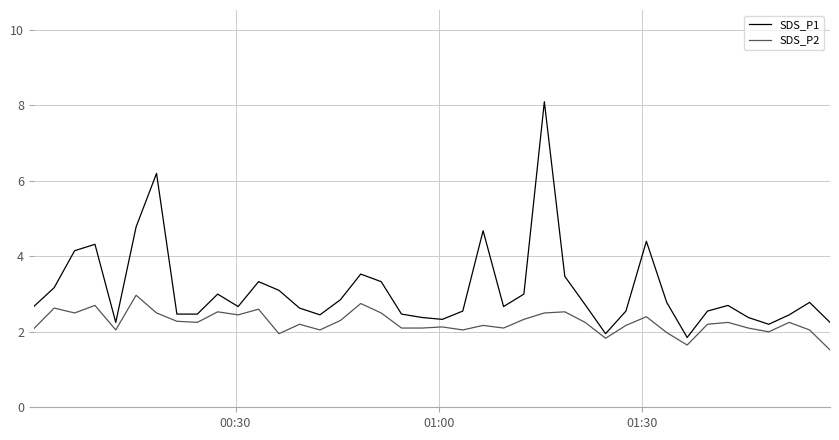

Rank the series by their average value, from highest to lowest.

SDS_P1, SDS_P2